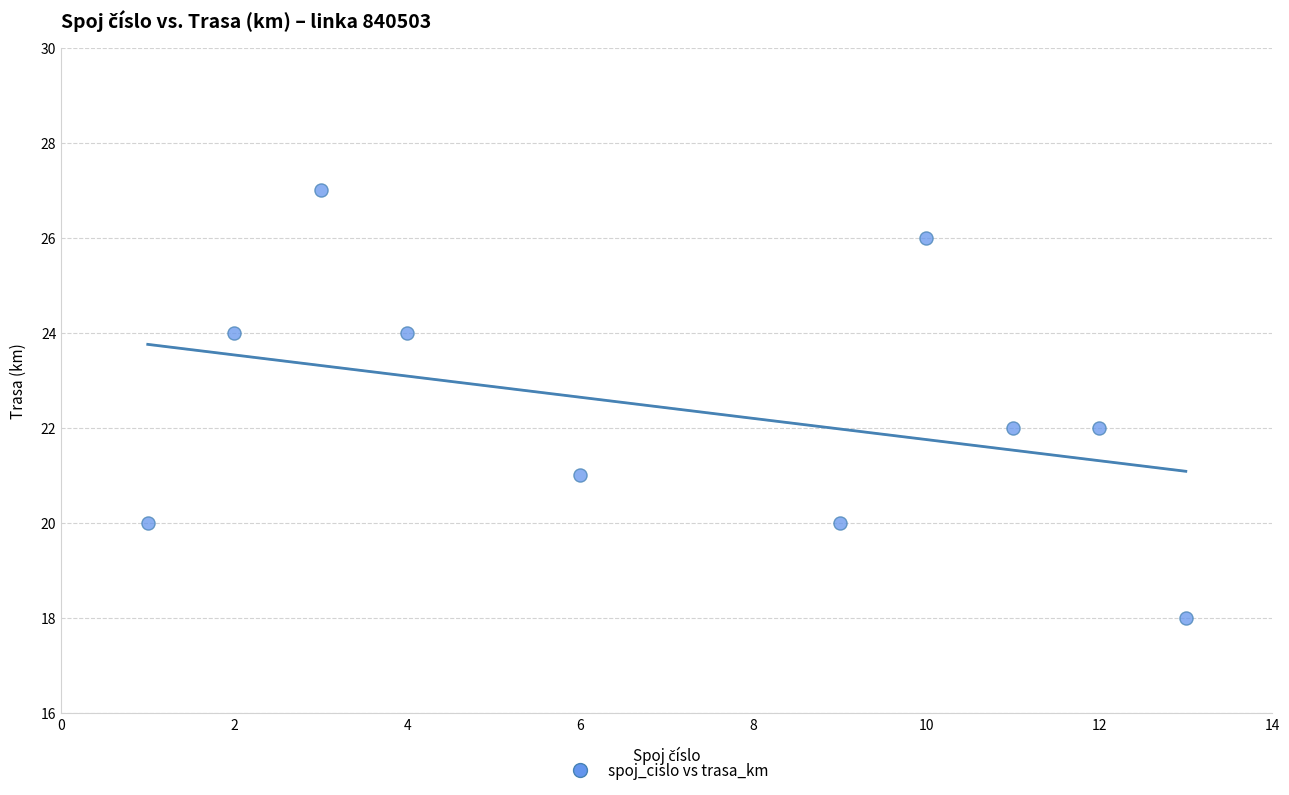

What is the range of X values (max minus min)?

12